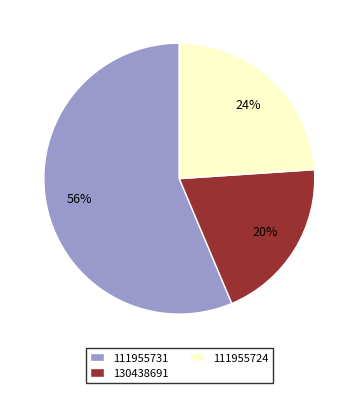

To the nearest percent, what percentage of the pie is 130438691?

20%